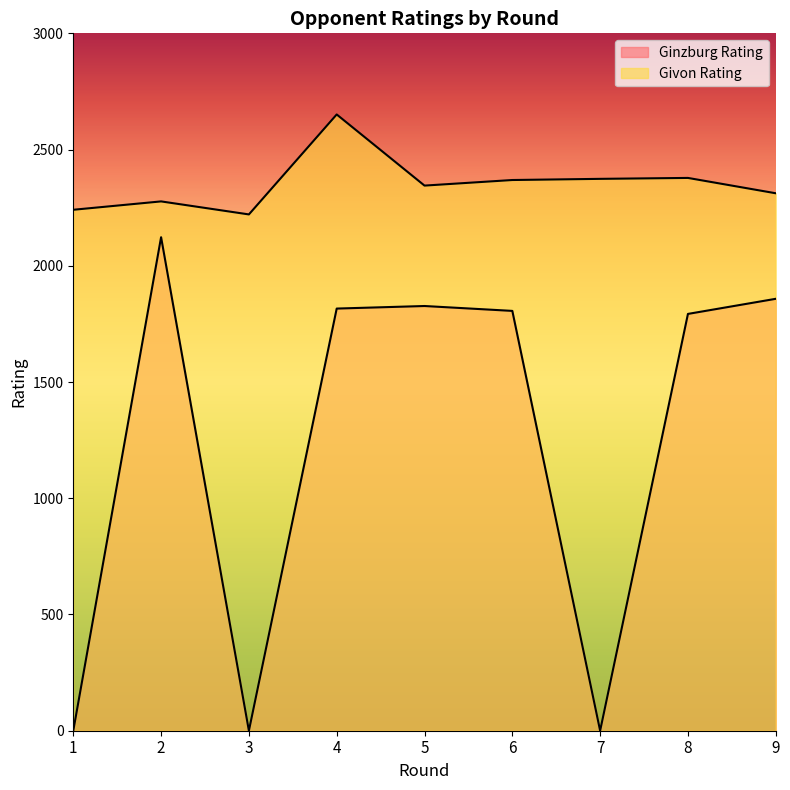

What is the difference between the maximum and minimum values in the Givon Rating series?

430